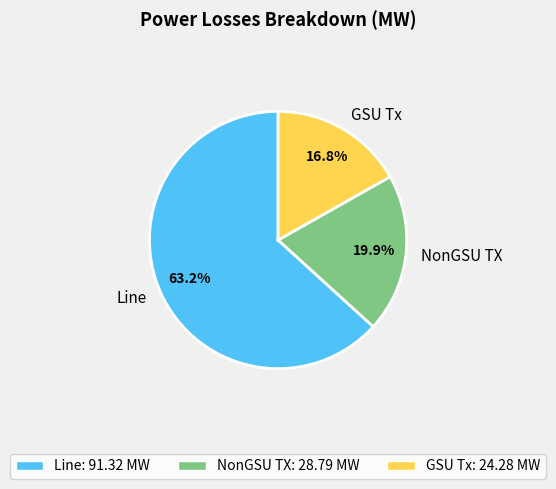

What is the largest slice in the pie chart?

Line